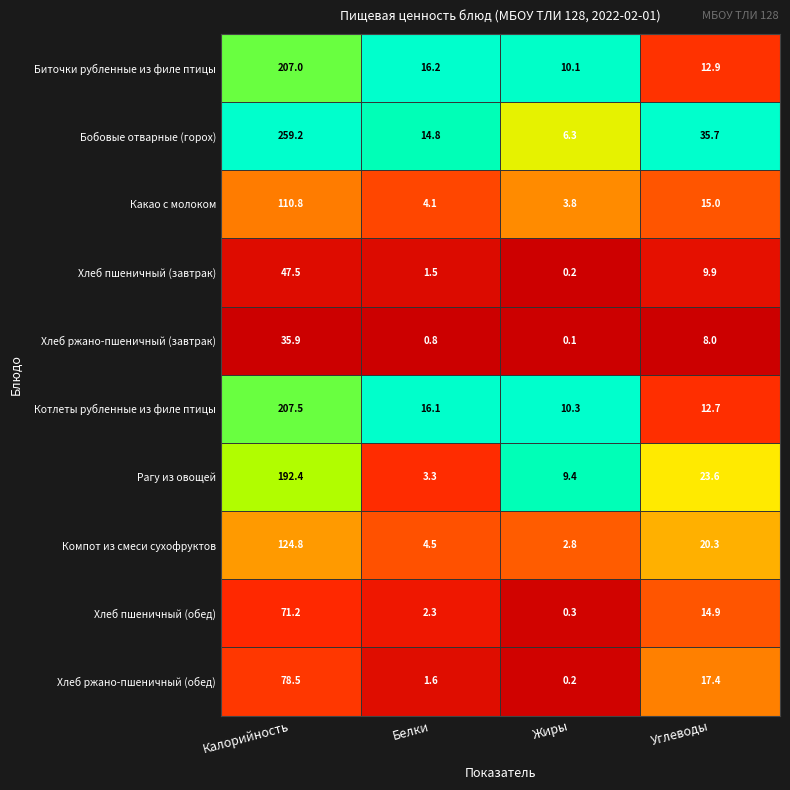

True or false: Рагу из овощей has a value of 3.3 at Белки.

True